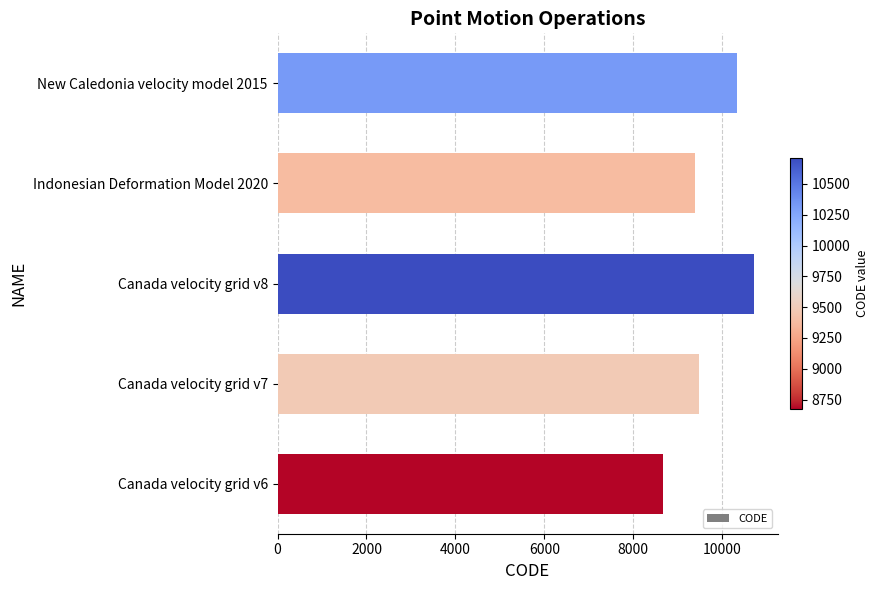

List the labels in order of value, smallest first.

Canada velocity grid v6, Indonesian Deformation Model 2020, Canada velocity grid v7, New Caledonia velocity model 2015, Canada velocity grid v8